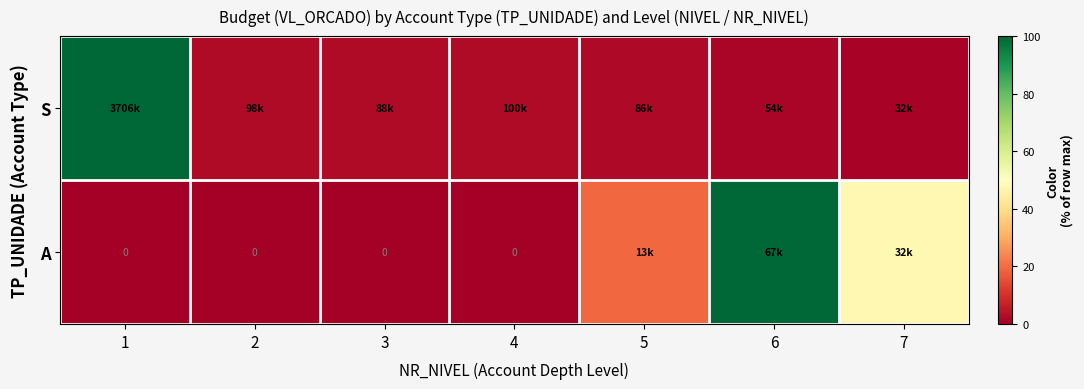

Is the value of S at 3 greater than the value of A at 1?

Yes